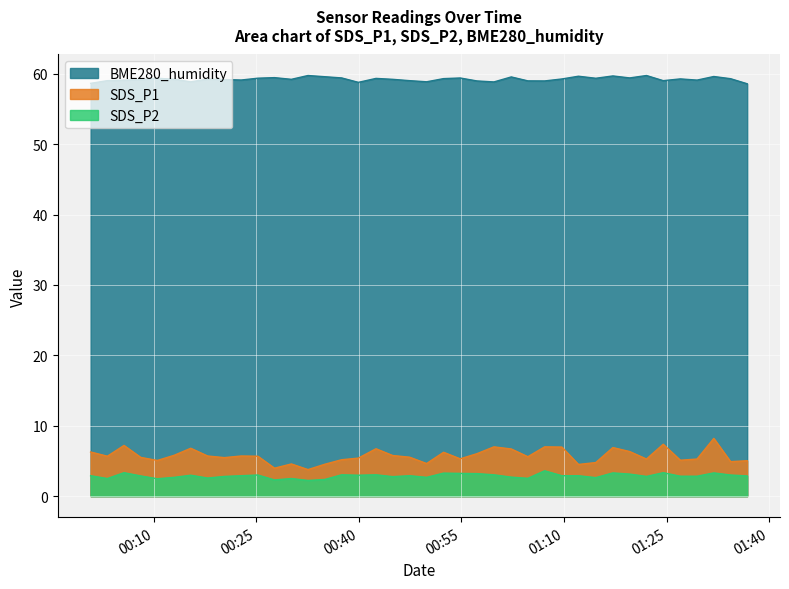

Between 2023/12/04 00:44:56 and 2023/12/04 01:24:31, which is larger?

2023/12/04 01:24:31